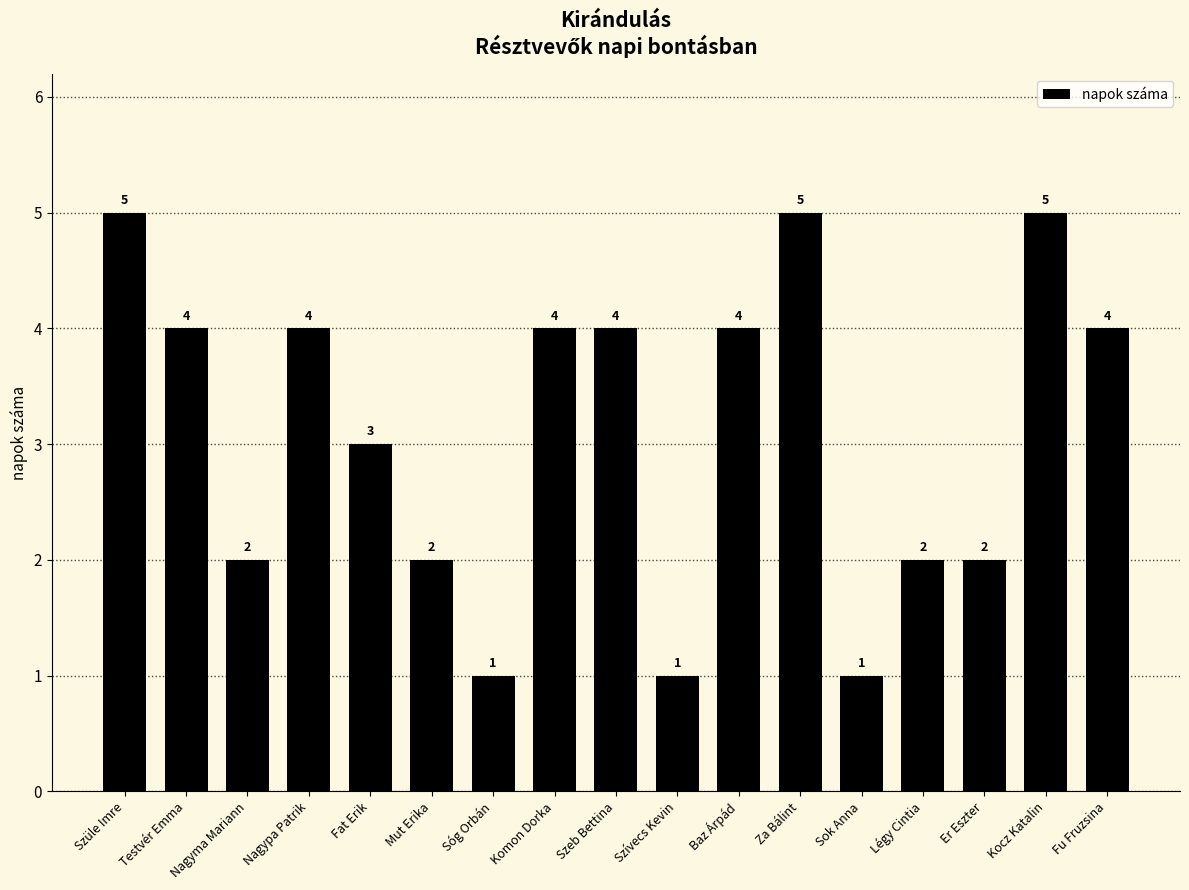

Reading right to left, extract all data points from this chart.

4	5	2	2	1	5	4	1	4	4	1	2	3	4	2	4	5